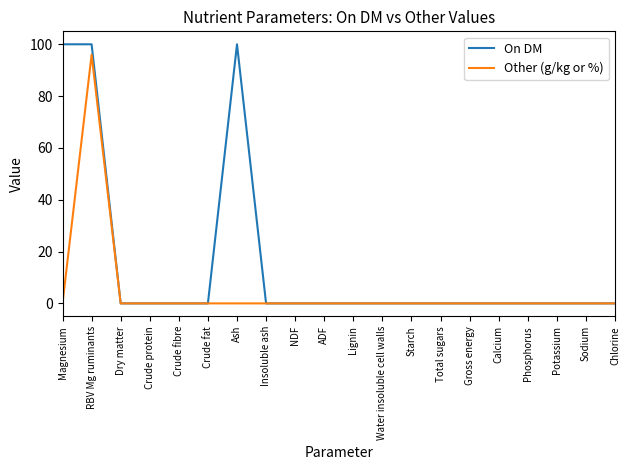

What position from the right is Gross energy?

6